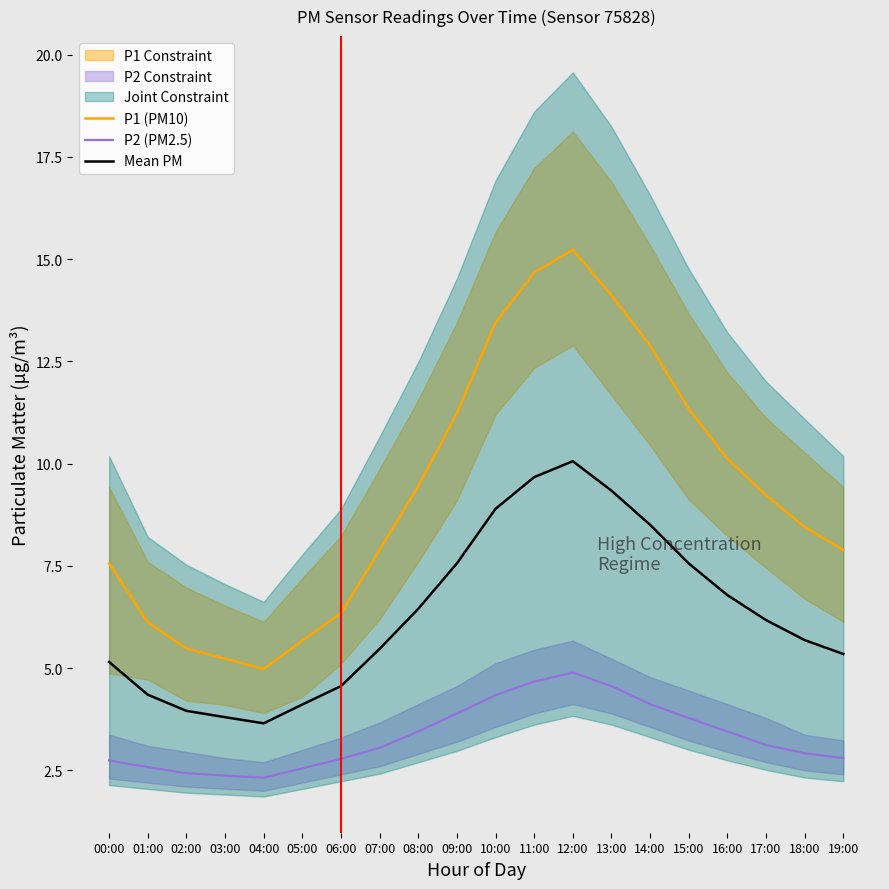

What is the value of the Mean PM point at the 12th from the left?

9.7